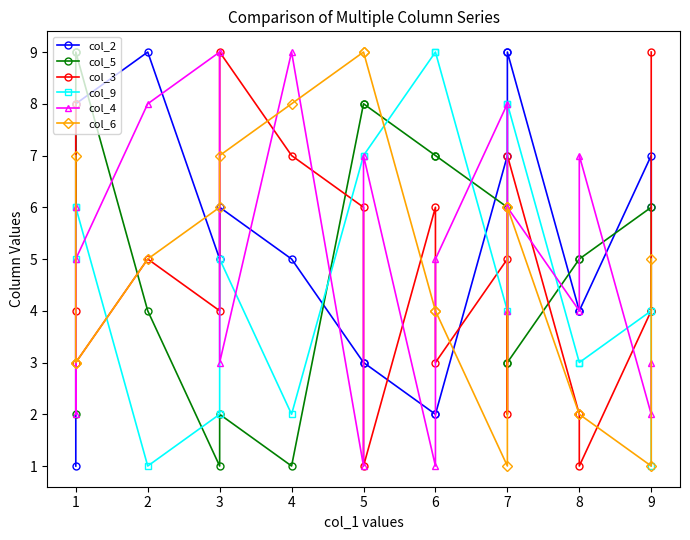

Which series has the largest total across all categories?

col_2